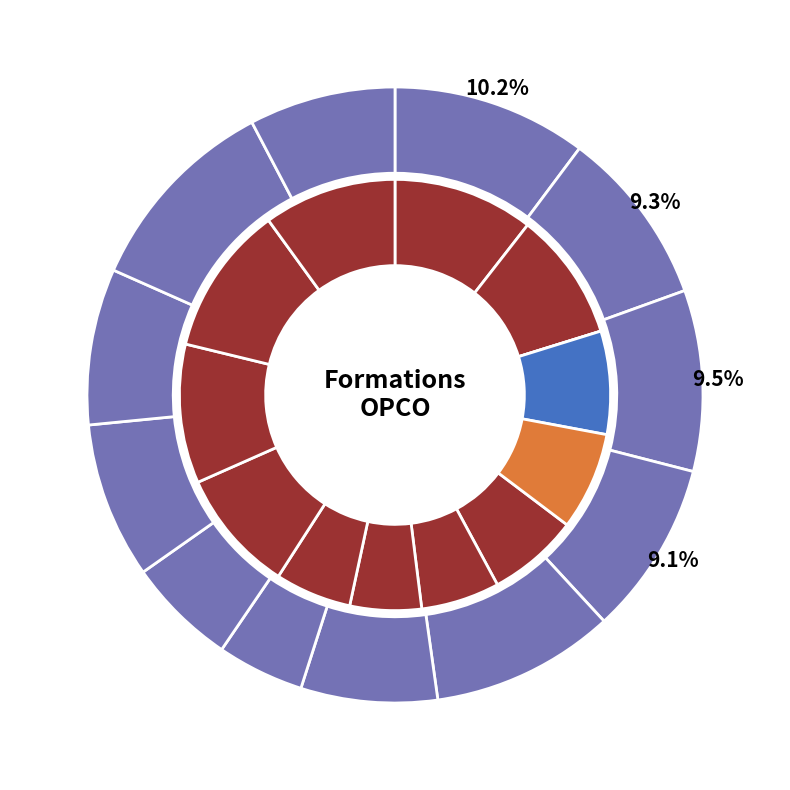

Count the number of slices in the pie.

12